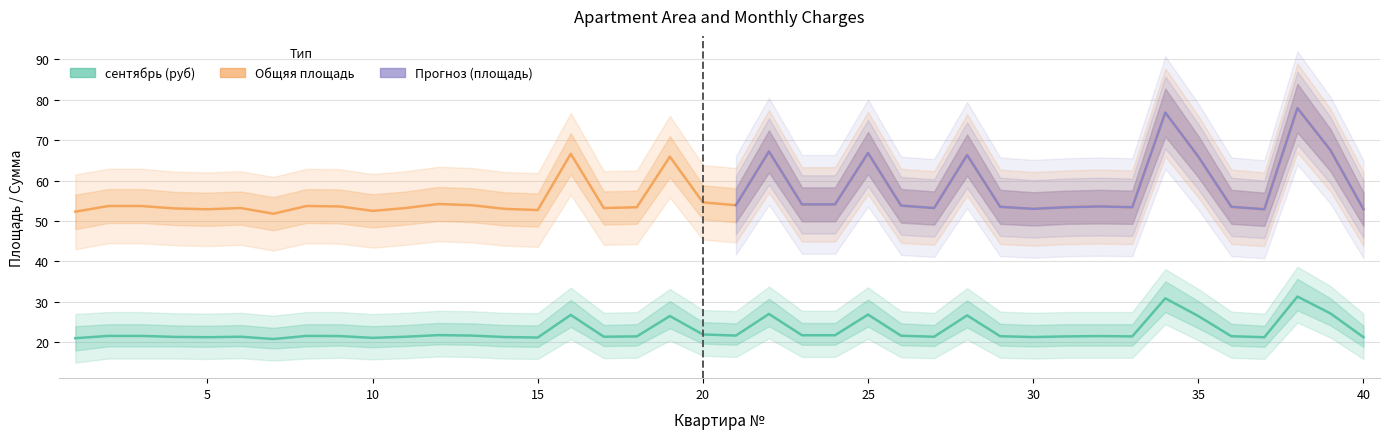

What is the spread (max minus min) of values at 15?

31.5